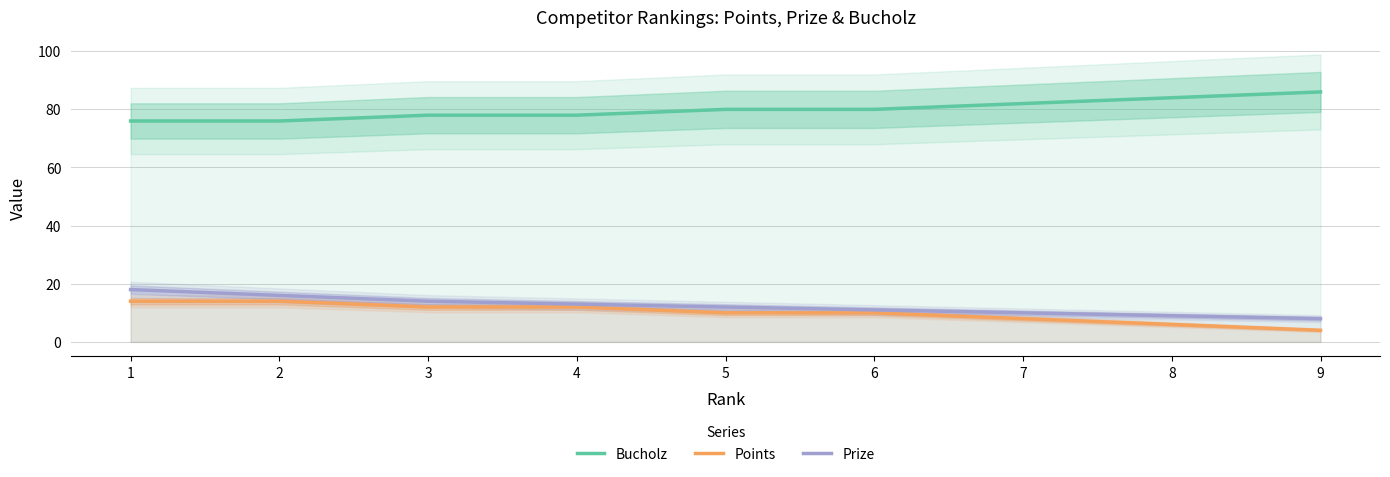

Where does the Prize series first go above 12?

1